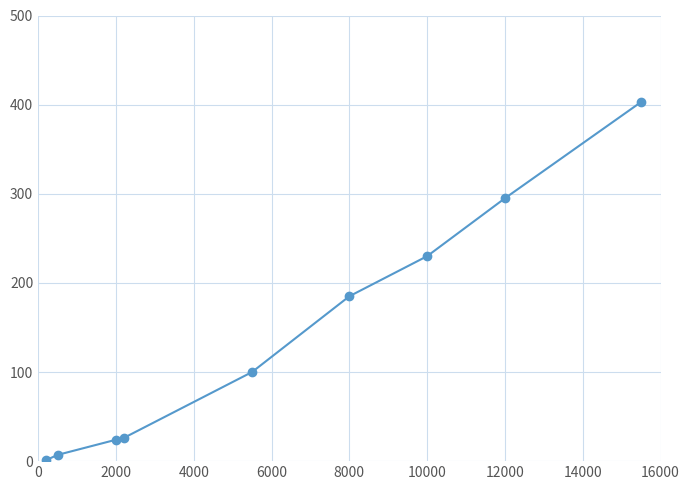

What is the average value?

141